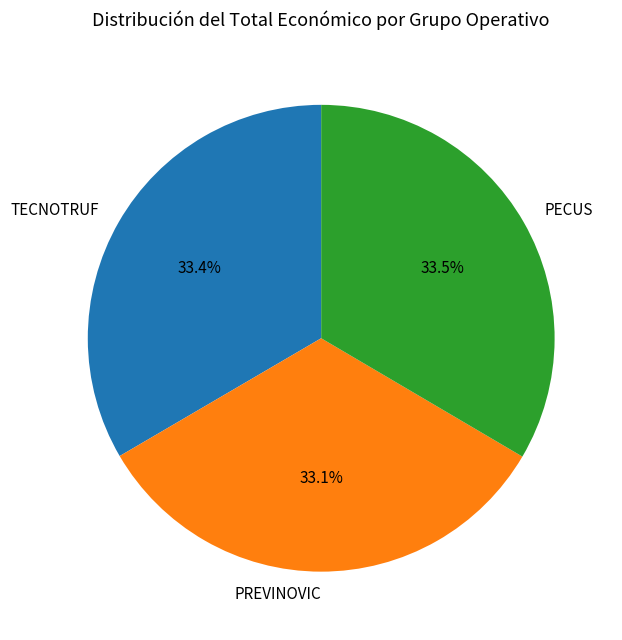

Is PECUS the majority of the pie?

No